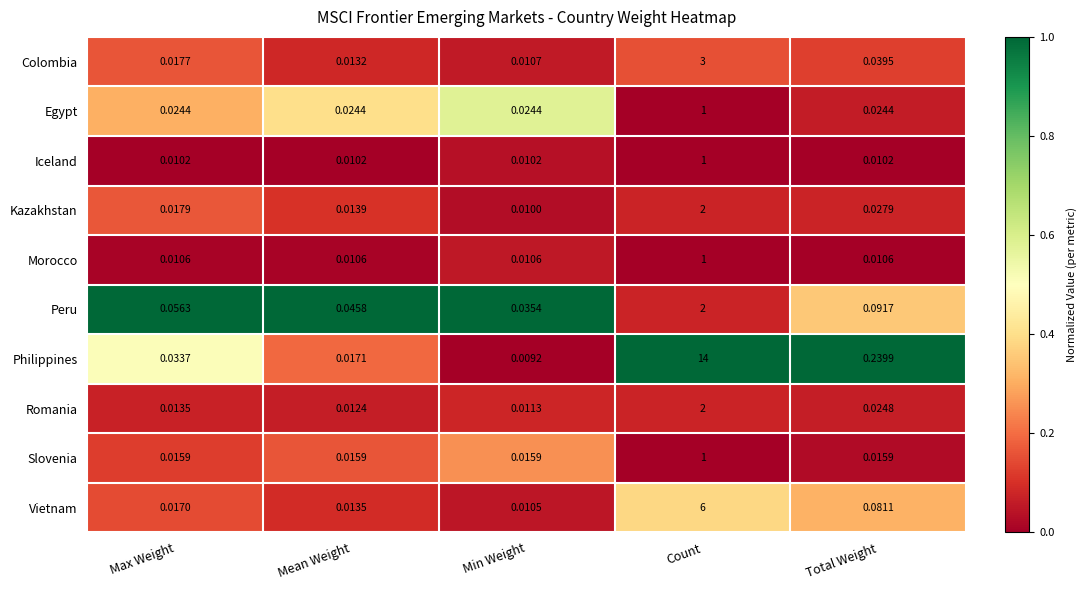

At Total Weight, list the series in order from largest to smallest.

Philippines, Peru, Vietnam, Colombia, Kazakhstan, Romania, Egypt, Slovenia, Morocco, Iceland